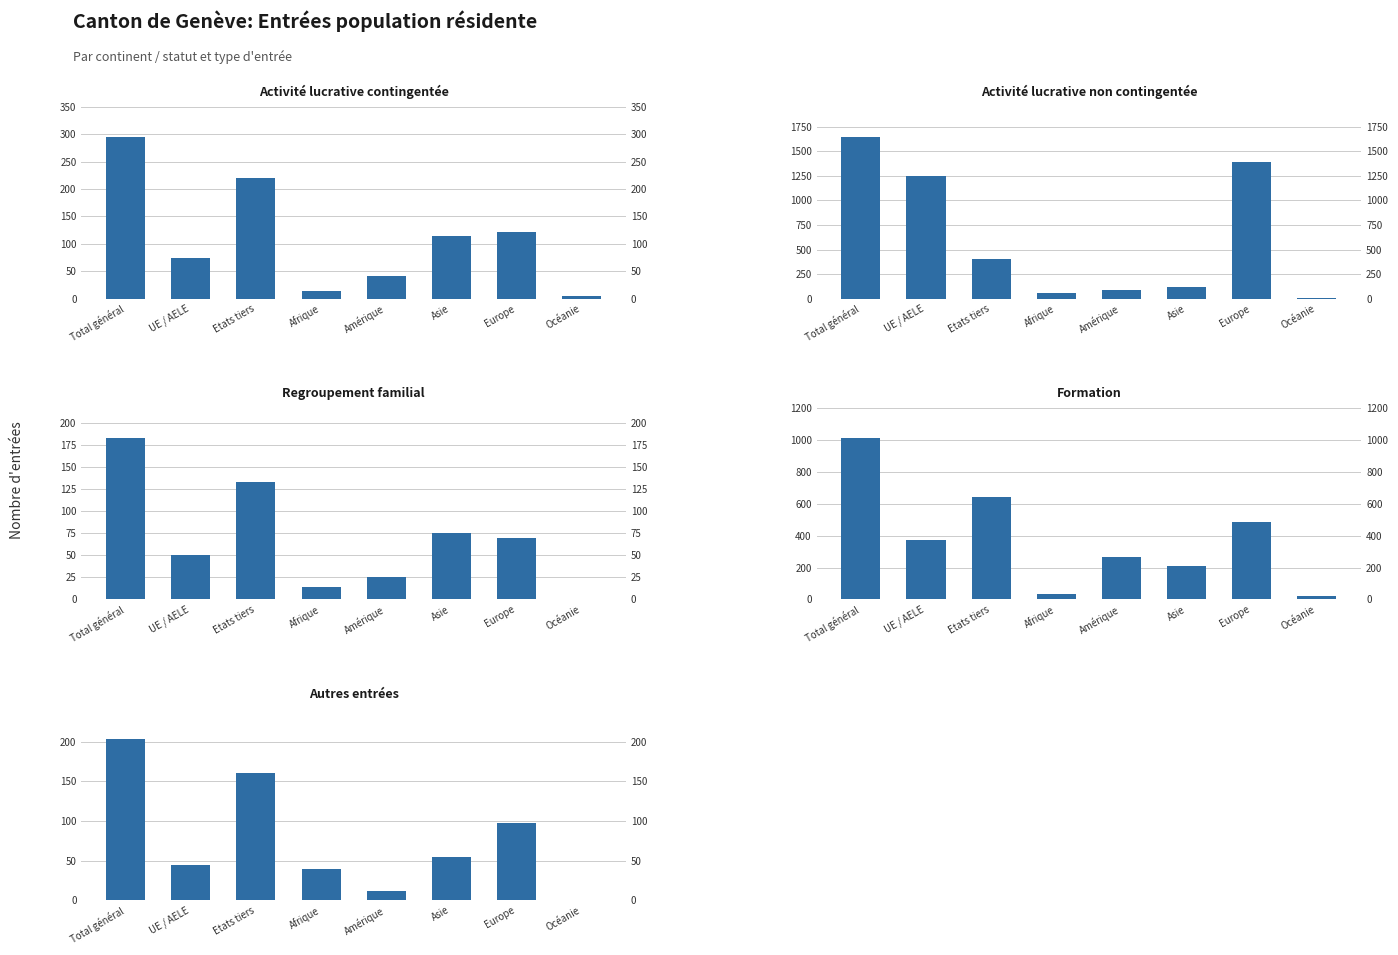

At which category is the sum across all series the highest?

Total général